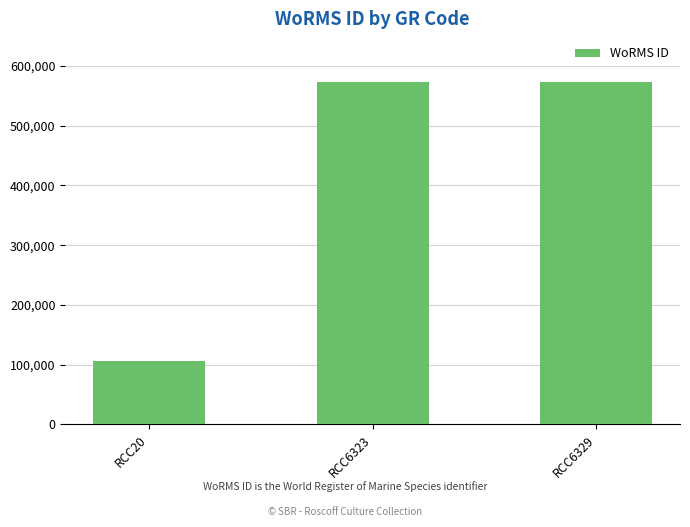

What is the value of the 3rd bar from the left?

573984